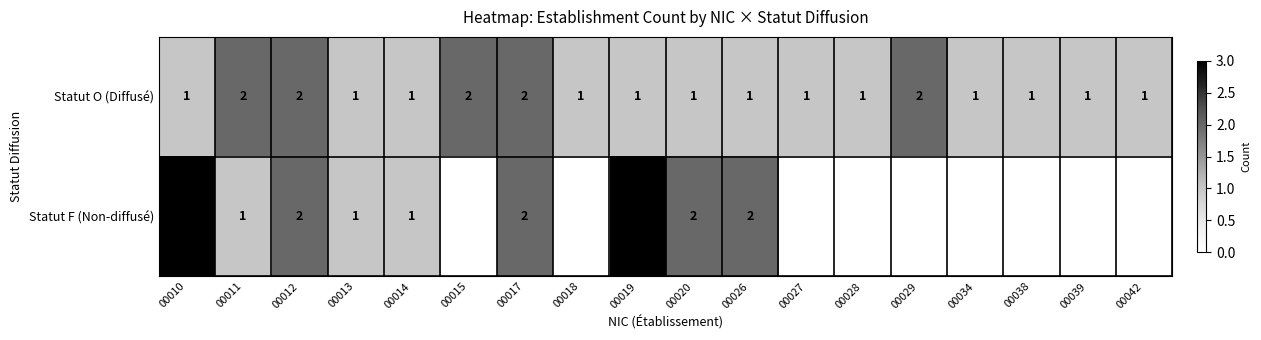

The value of Statut O (Diffusé) at 00029 is 0. True or false?

False